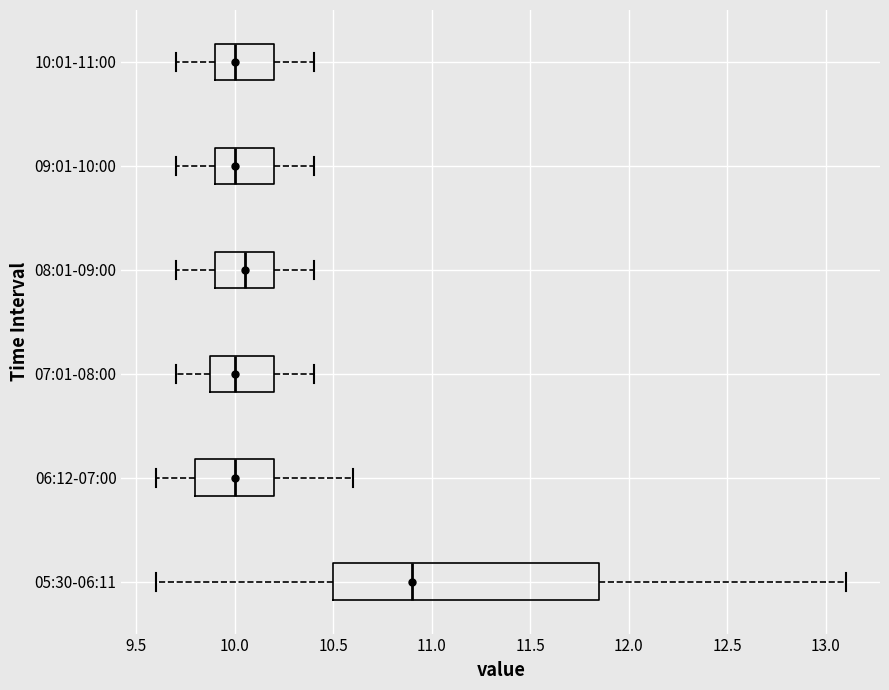

Where does the median line of the box for 06:12-07:00 sit on the x-axis? The values are not printed on the chart, so give them approximately, as read against the axis.

10.00